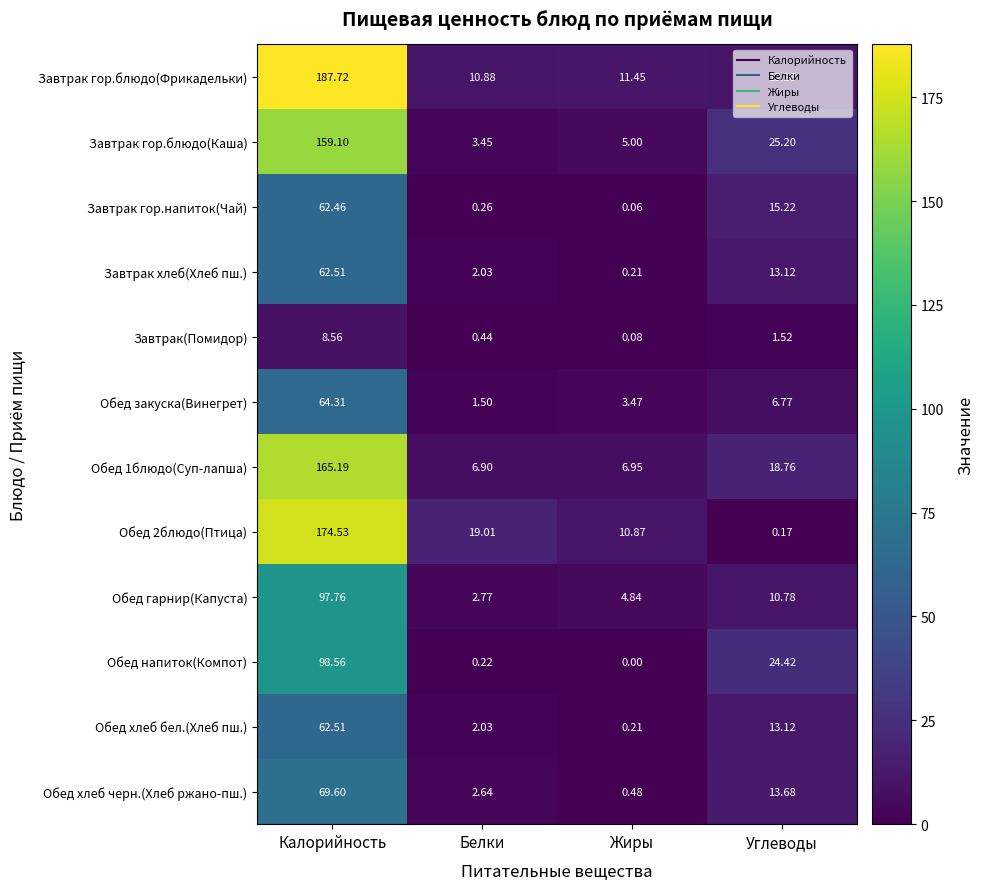

Which series changed the most between Белки and Углеводы?

Обед напиток(Компот)